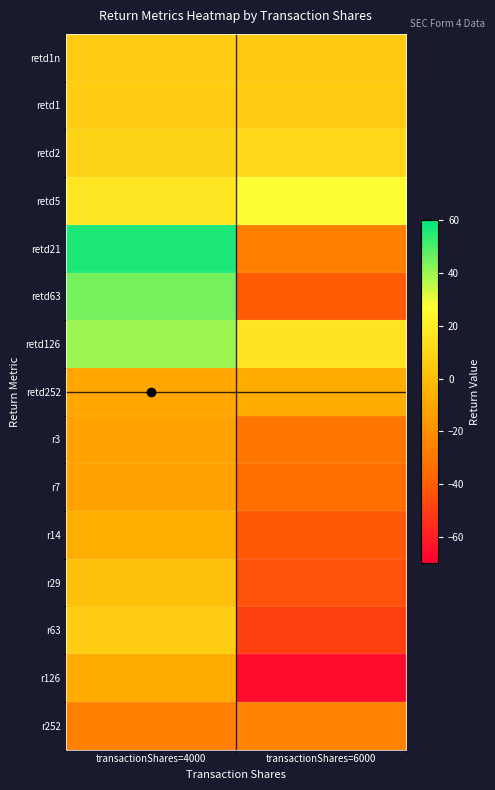

What is the difference between the highest and lowest values at transactionShares=4000?

82